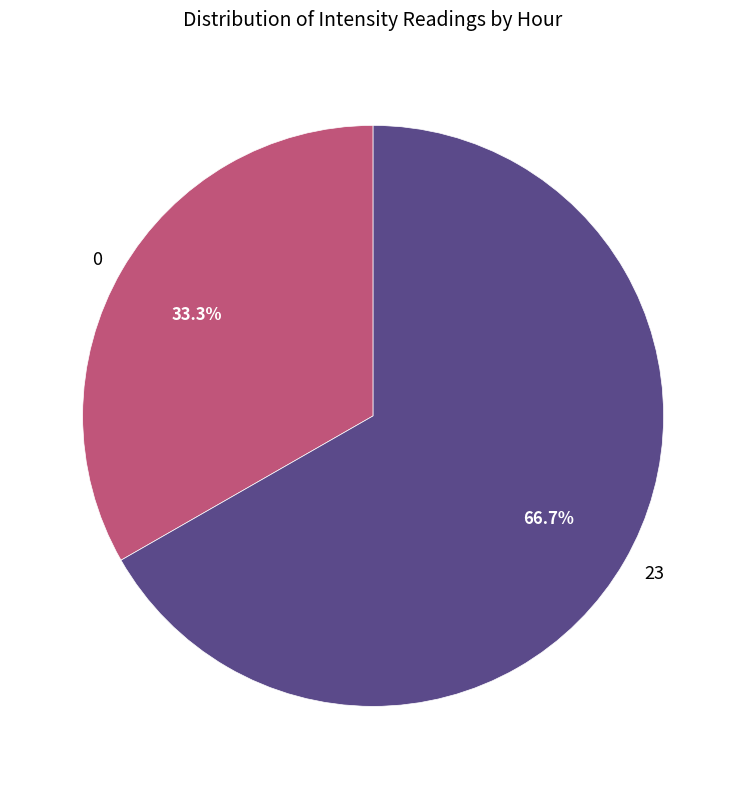

How many slices are in this pie chart?

2